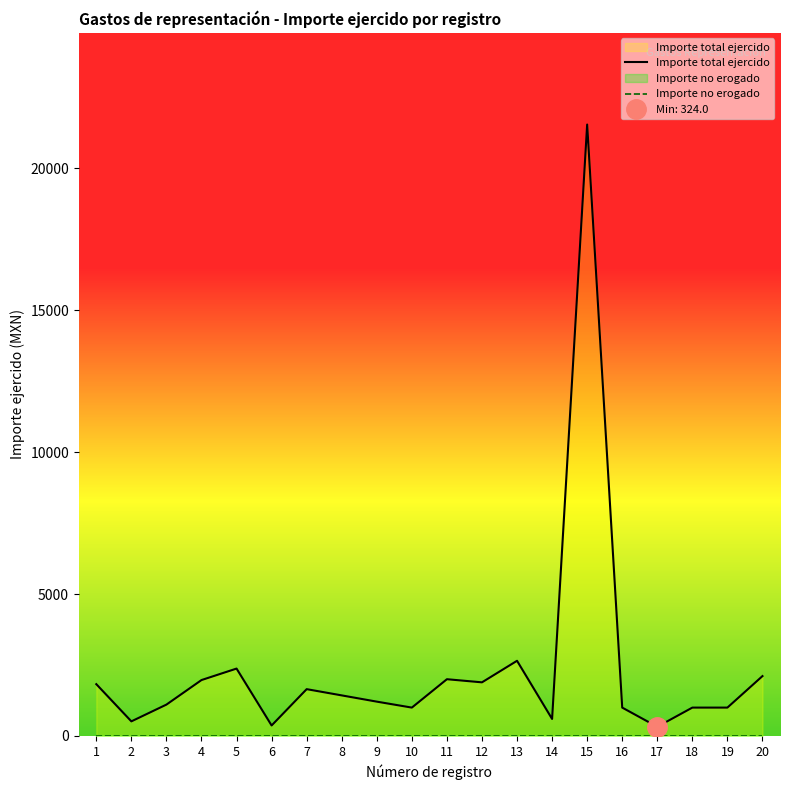

How many lines are shown in the chart?

2